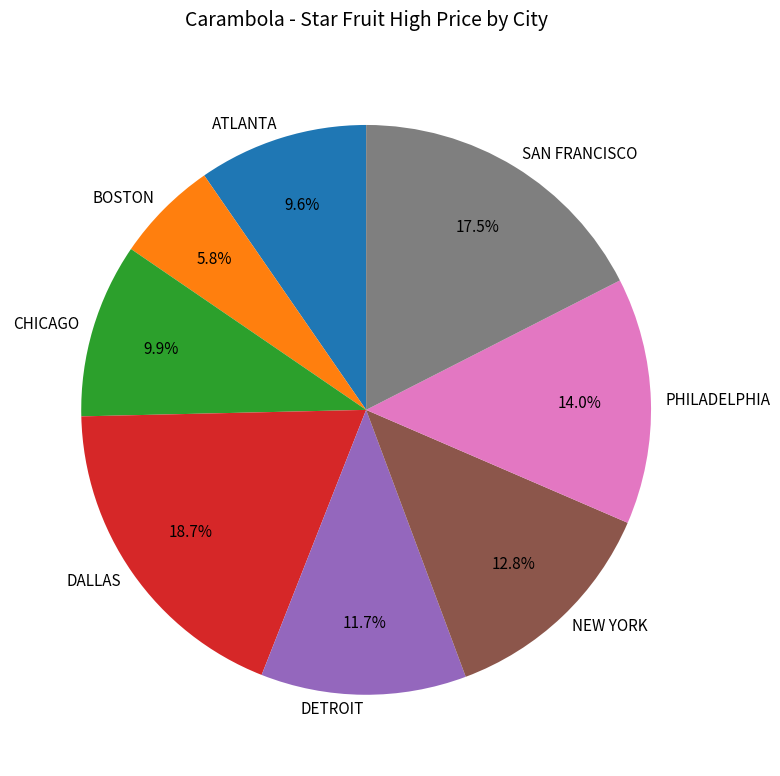

The PHILADELPHIA slice represents 23% of the pie. True or false?

False